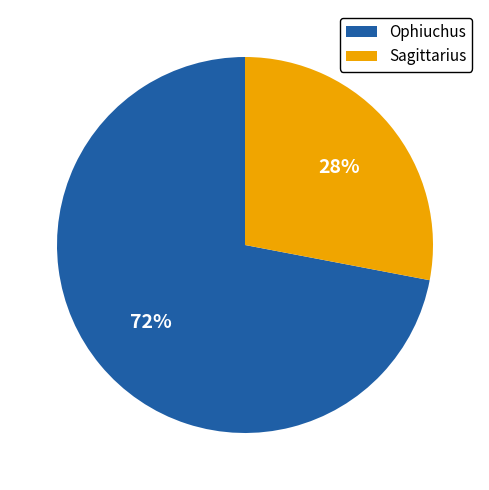

True or false: Ophiuchus accounts for 58% of the total.

False